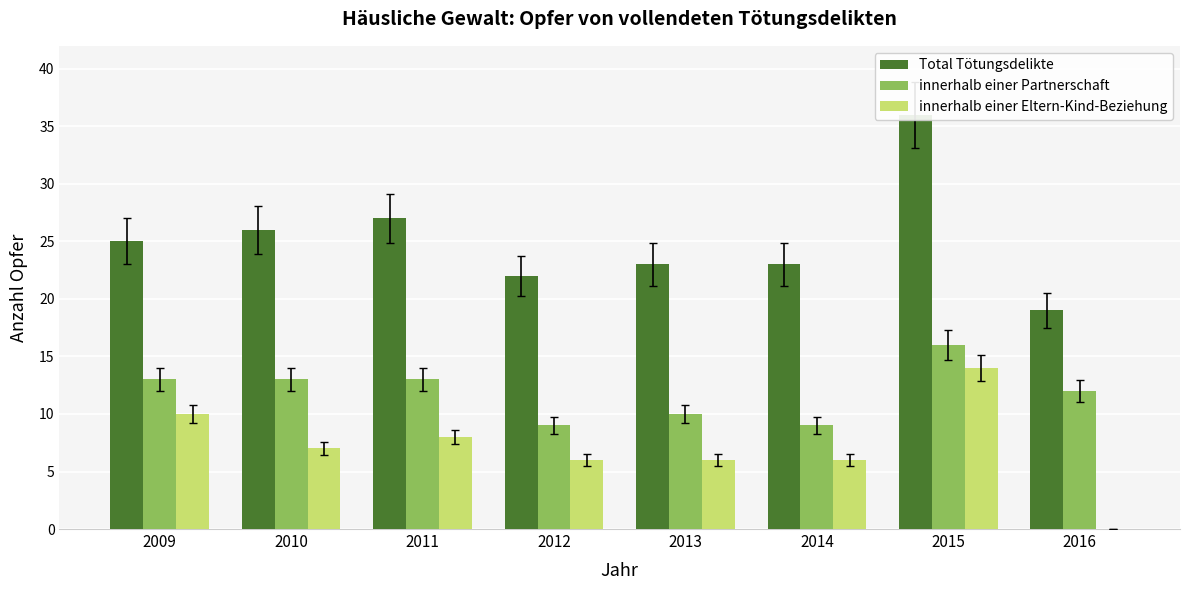

Is the value of Total Tötungsdelikte at 2014 greater than the value of innerhalb einer Partnerschaft at 2011?

Yes